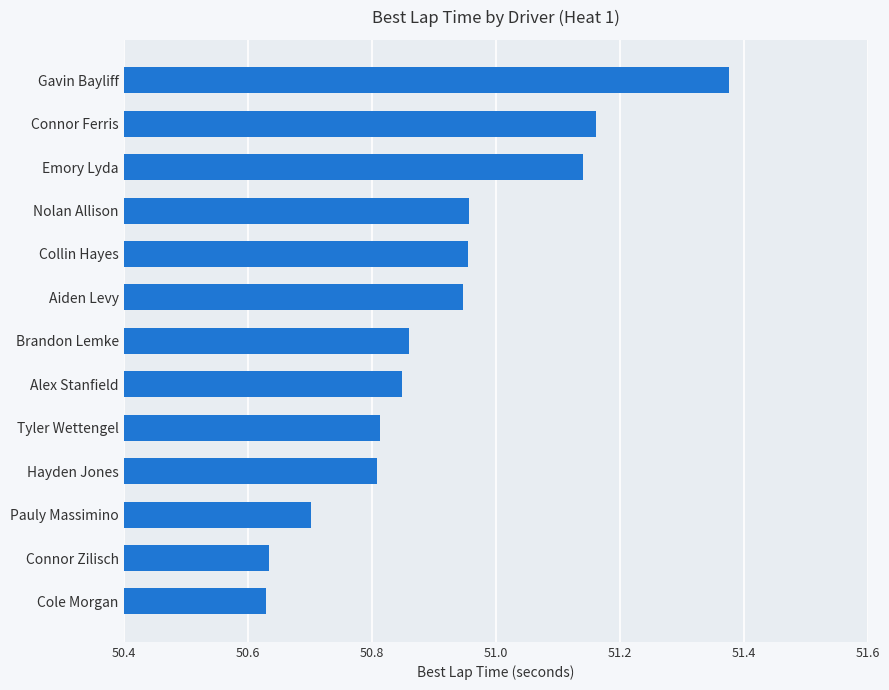

Approximately how many times larger is the value at Hayden Jones compared to Gavin Bayliff?

1.0